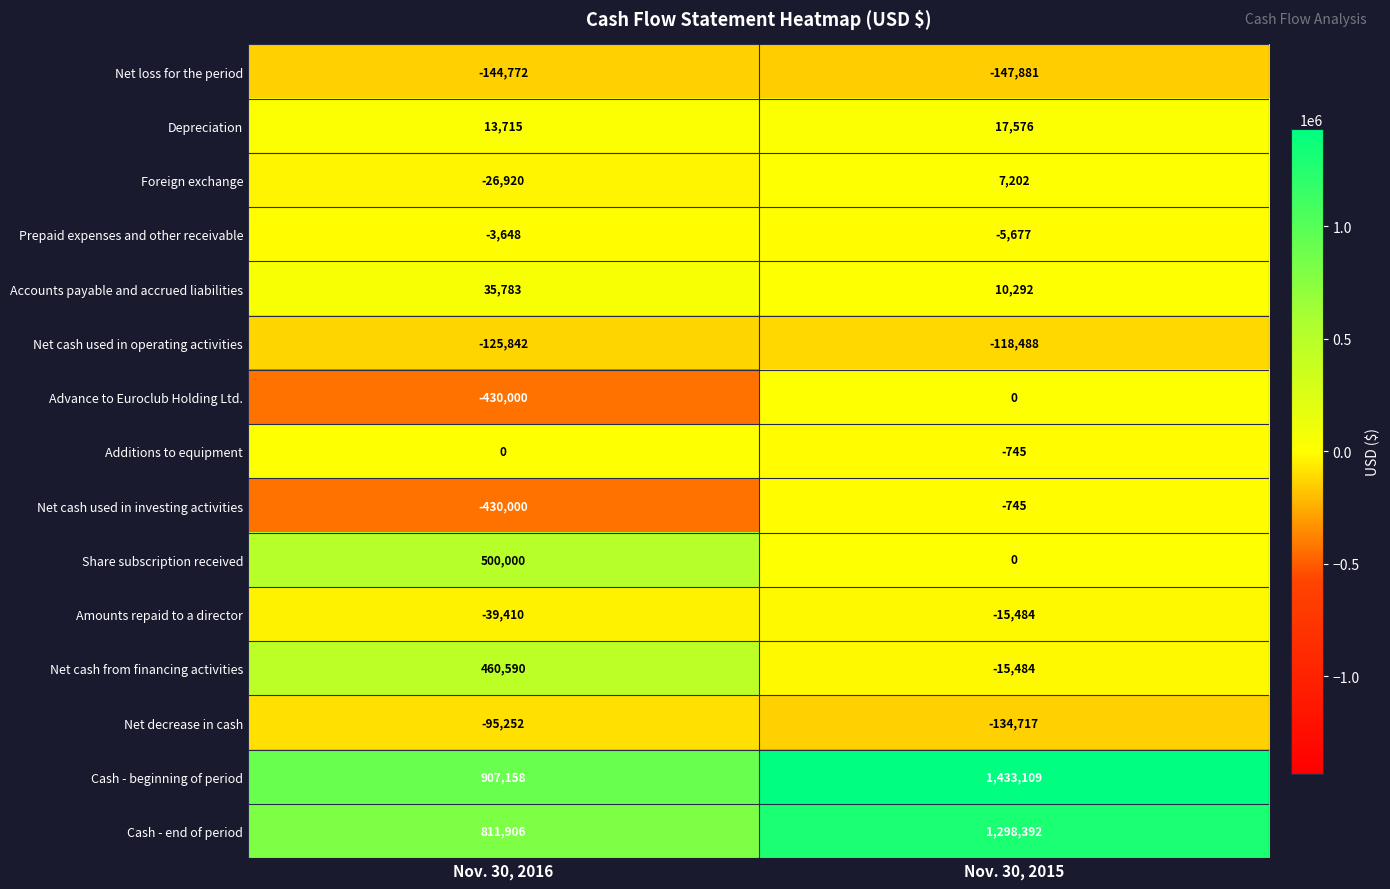

Where is Advance to Euroclub Holding Ltd. nearest to the value -215000?

Nov. 30, 2016